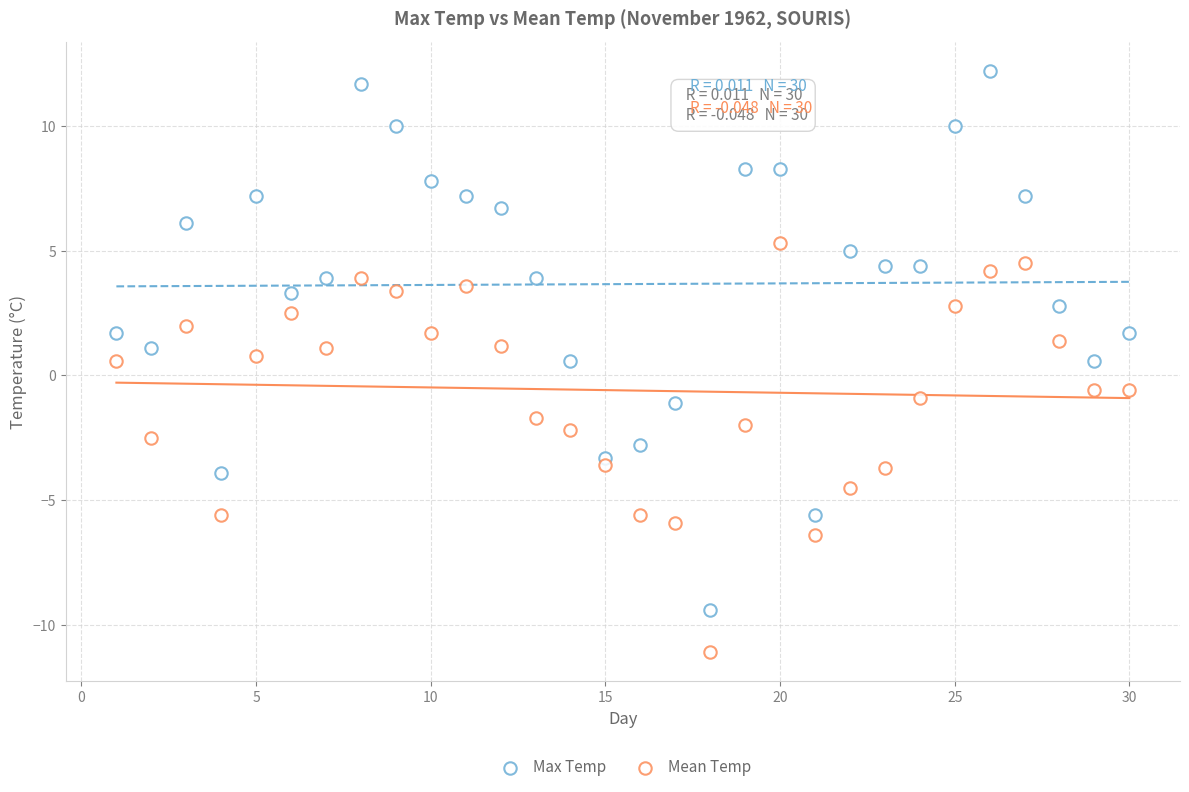

How many data points are displayed?

60